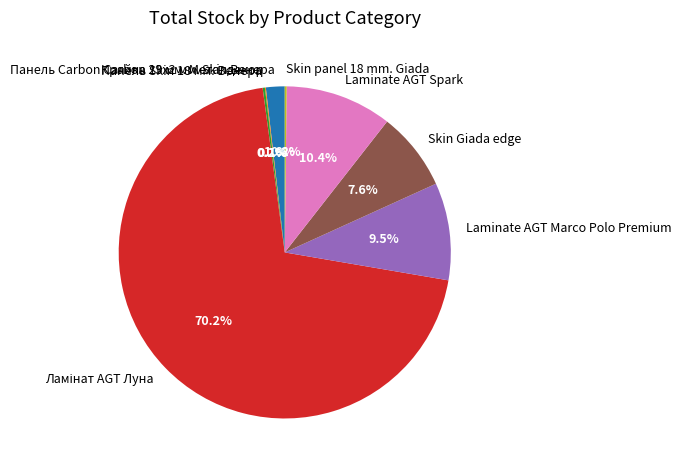

What percentage is NOT represented by Skin Giada edge?

92.4%